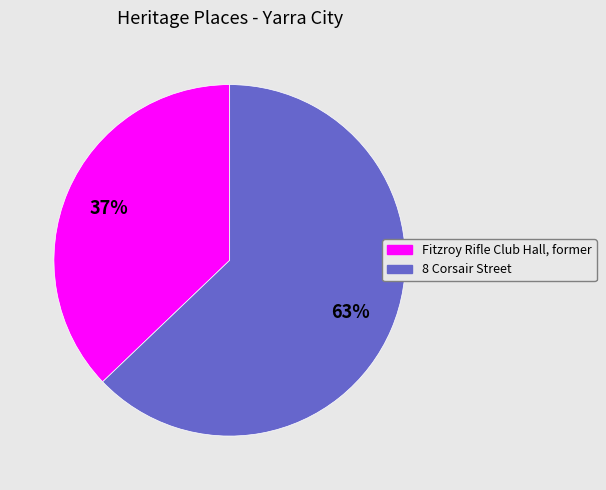

The 8 Corsair Street slice represents 63% of the pie. True or false?

True